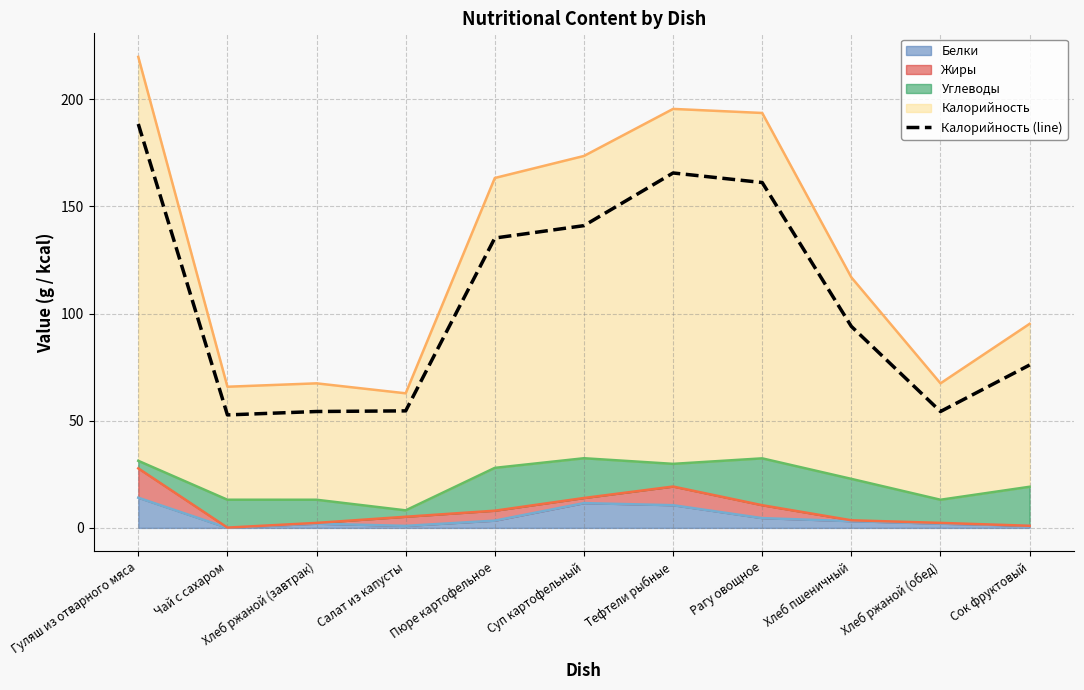

What is the value of the 5th point from the left?

135.2